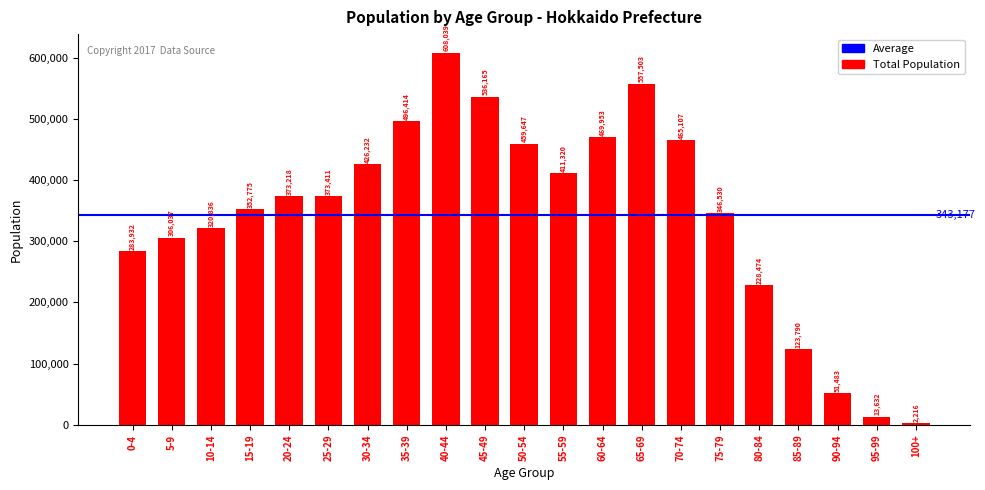

What position from the right is 75-79?

6